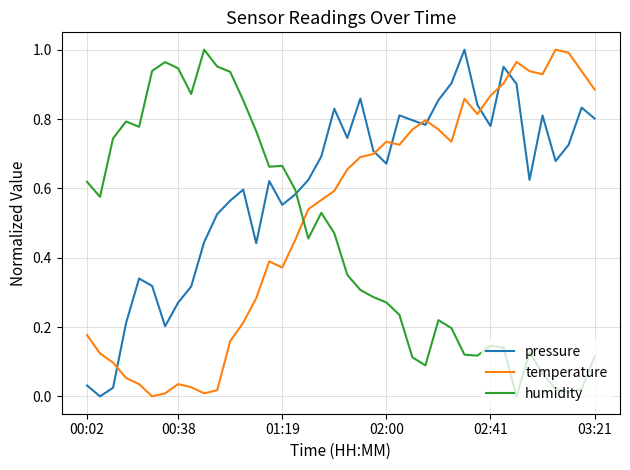

Which series has the largest total across all categories?

pressure